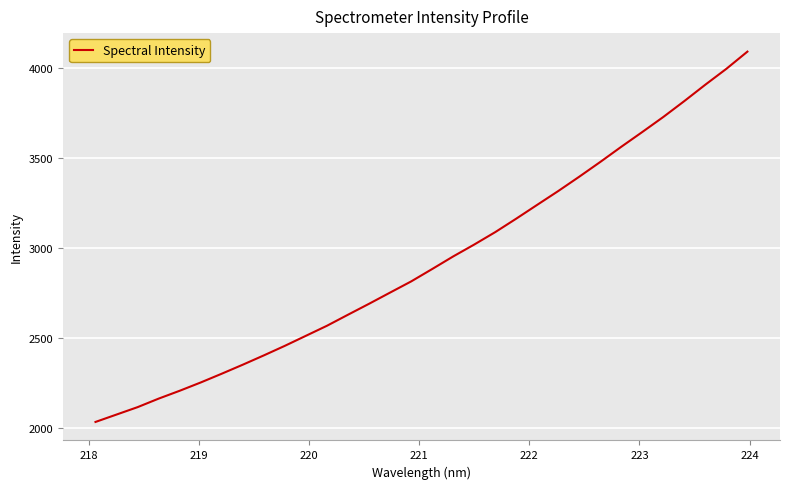

What is the maximum value shown in the chart?

4089.5